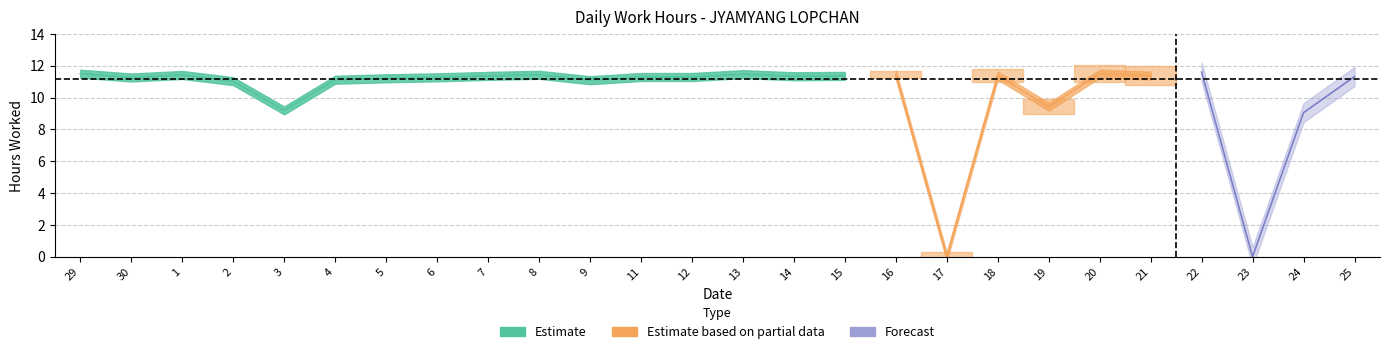

Rank the categories by value from highest to lowest.

22, 29, 20, 13, 16, 8, 1, 18, 21, 7, 15, 14, 25, 11, 12, 6, 30, 5, 4, 9, 2, 19, 3, 24, 17, 23